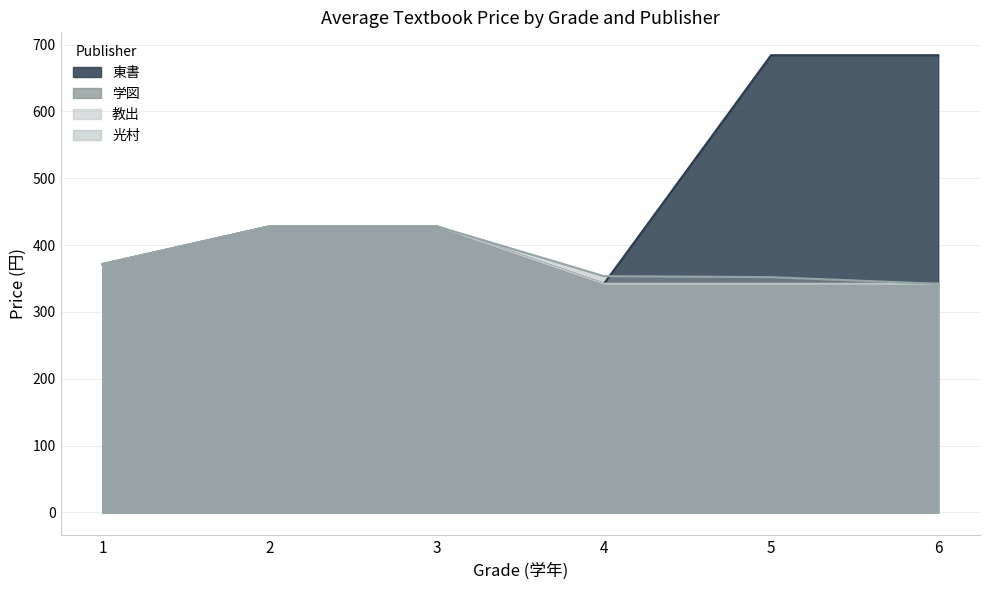

Which series changed the most between 3 and 5?

東書